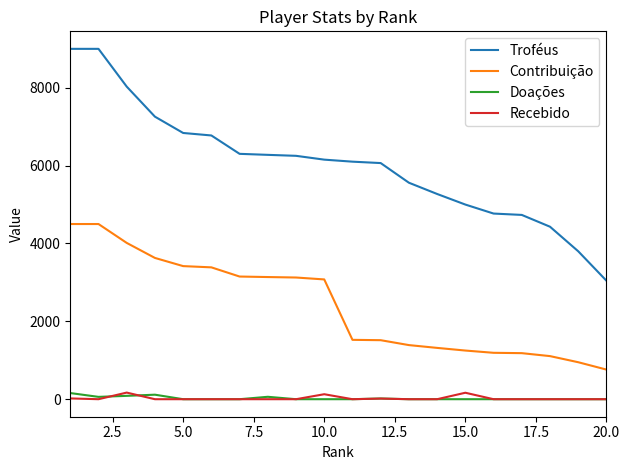

What is the difference between the maximum and minimum values in the Doações series?

158